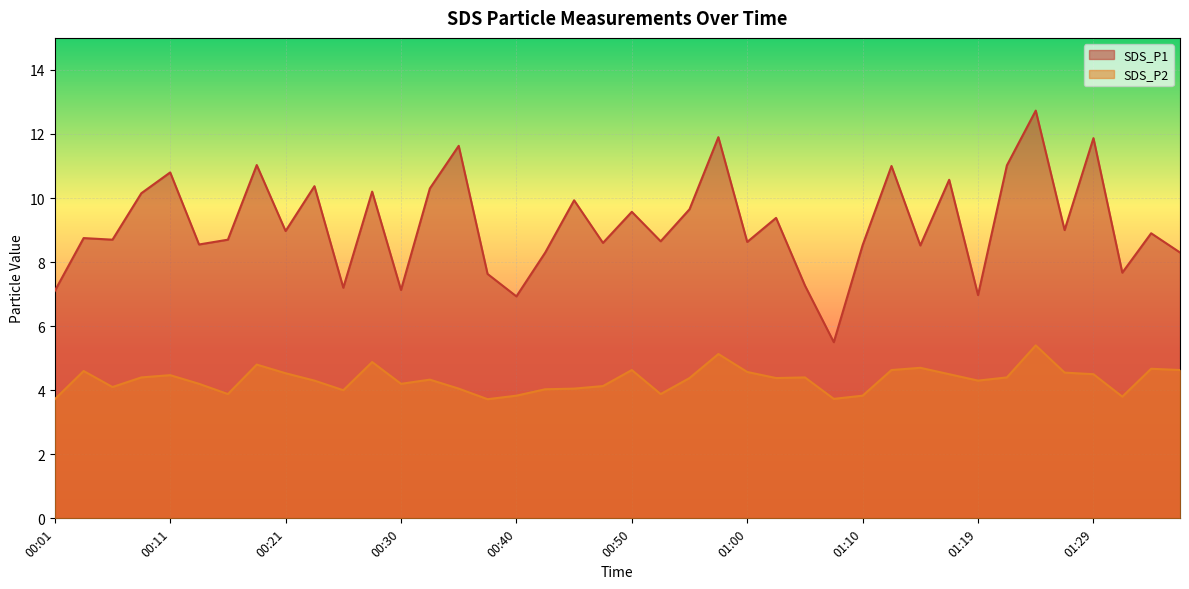

What is the total value across all series at 00:50?

14.2